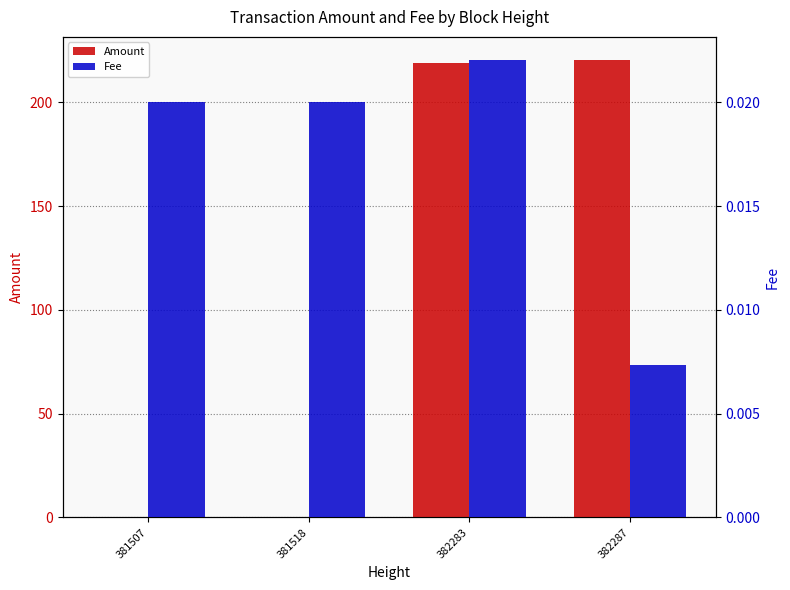

Which series has the largest range (max minus min)?

Amount